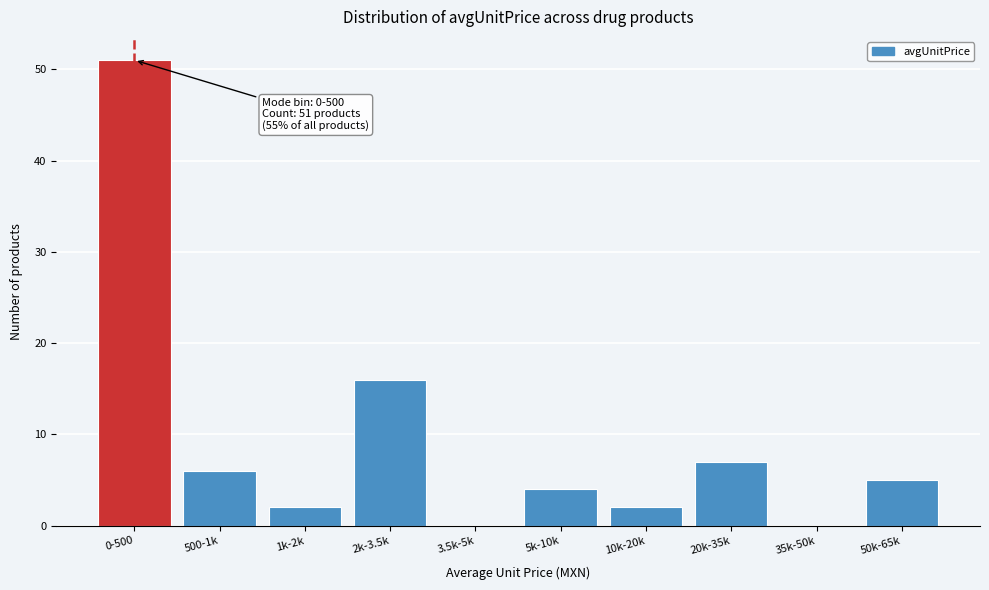

Reading left to right, transcribe all the data shown in this chart.

0-500=51	500-1k=6	1k-2k=2	2k-3.5k=16	3.5k-5k=0	5k-10k=4	10k-20k=2	20k-35k=7	35k-50k=0	50k-65k=5